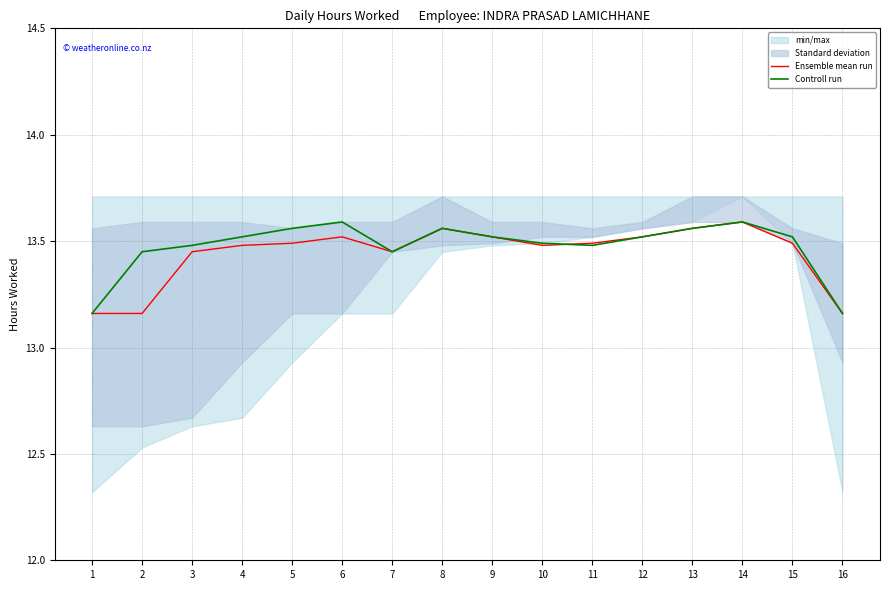

Rank the series by their average value, from lowest to highest.

Ensemble mean run, Controll run